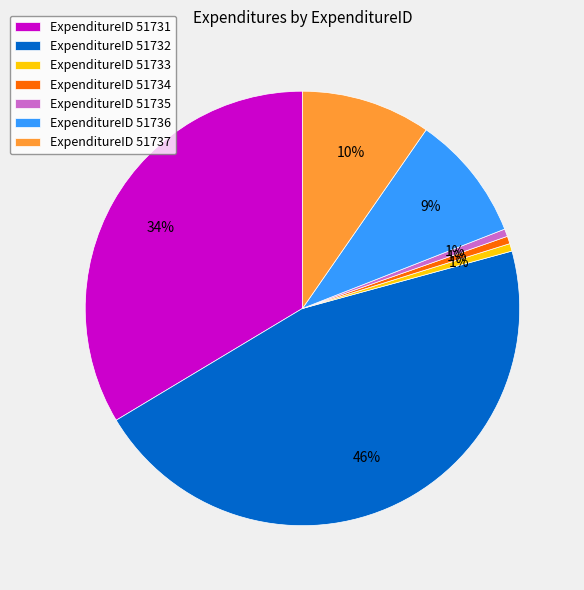

Is there a majority slice in this chart?

No